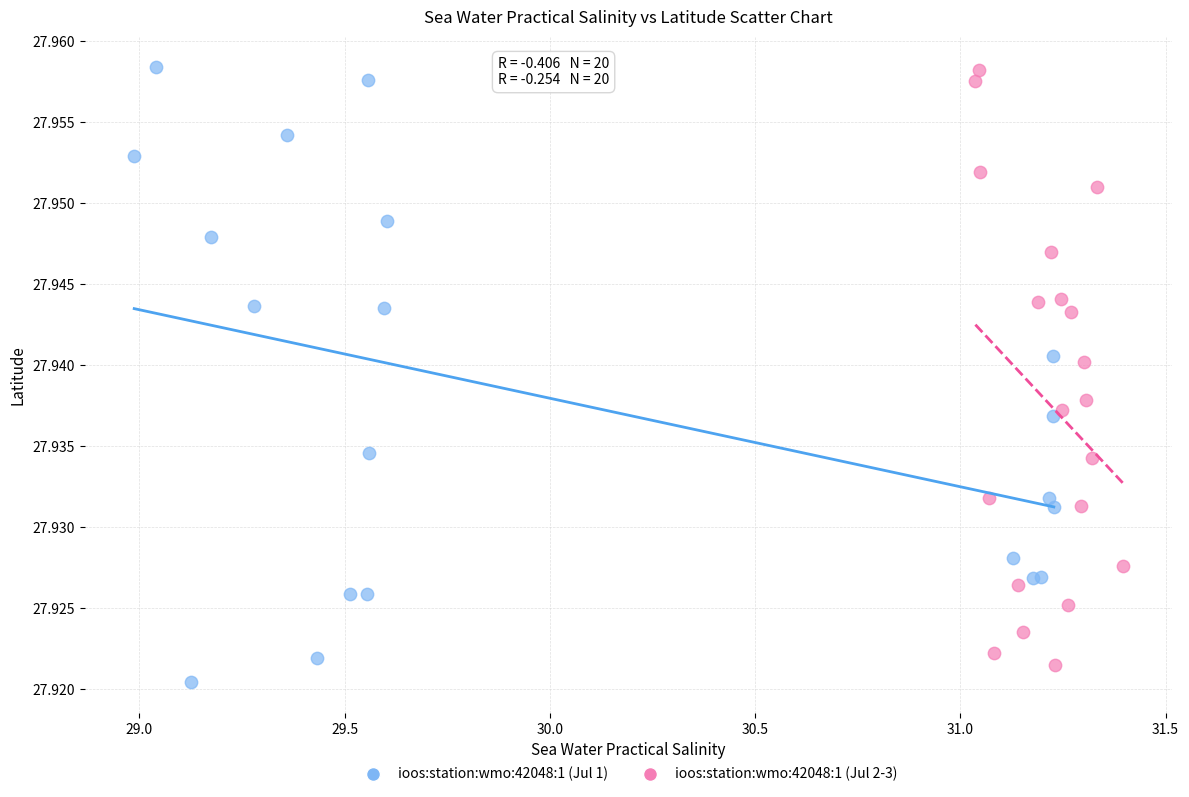

Which series has the largest Y range (max minus min)?

ioos:station:wmo:42048:1 (Jul 1)